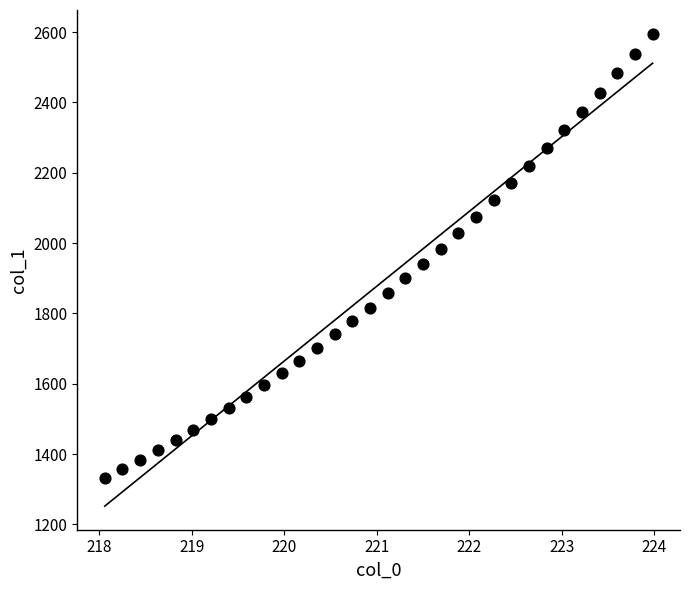

What is the range of X values (max minus min)?

5.9